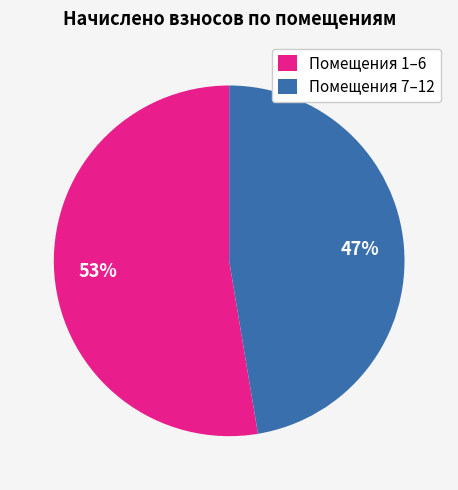

Do Помещения 1–6 and Помещения 7–12 together represent more than half of the pie?

Yes